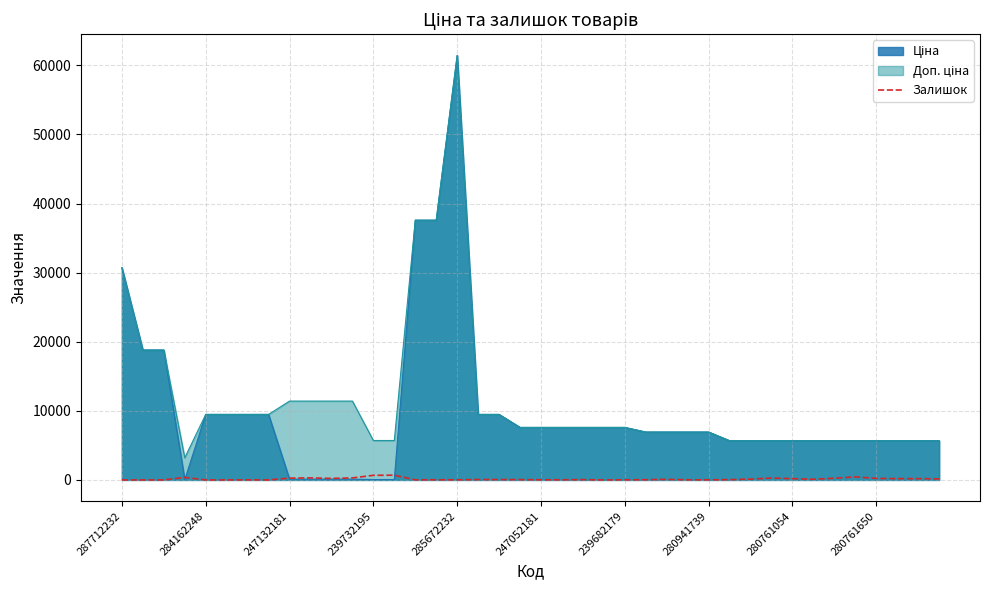

What is the greatest value displayed?

61434.3